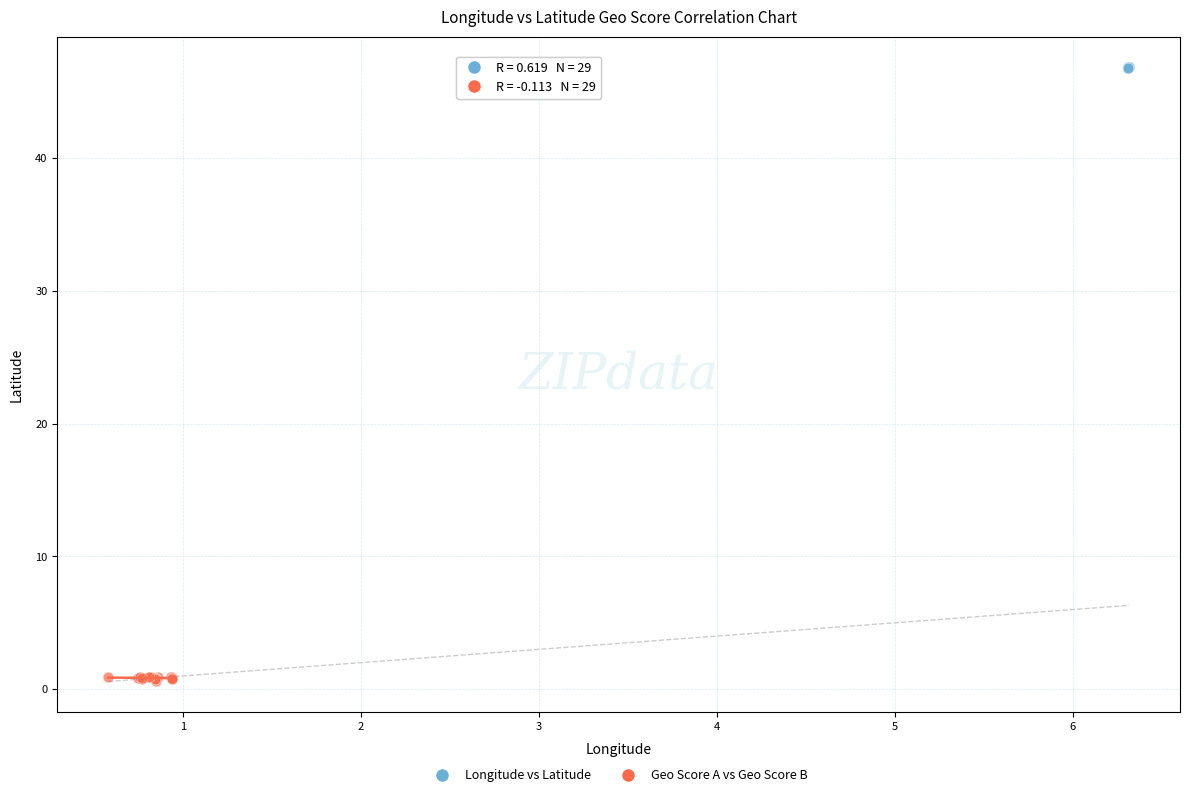

Which series reaches the maximum Y coordinate?

Longitude vs Latitude